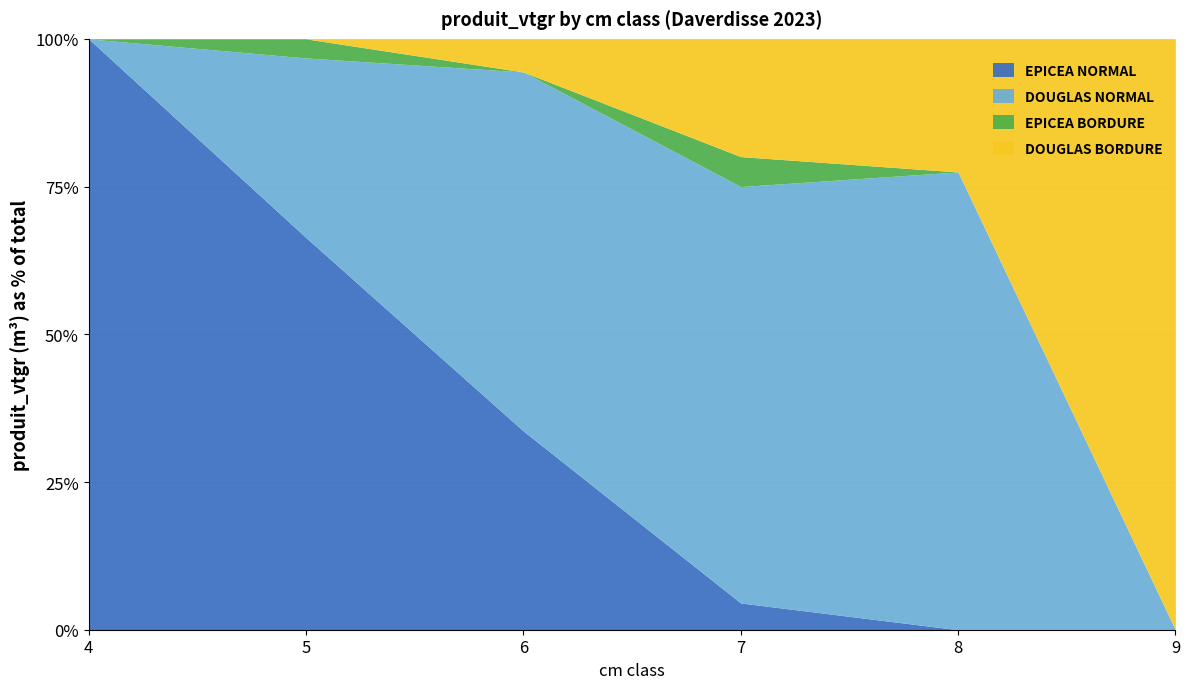

Is it true that DOUGLAS NORMAL equals 47.0 at 6?

False